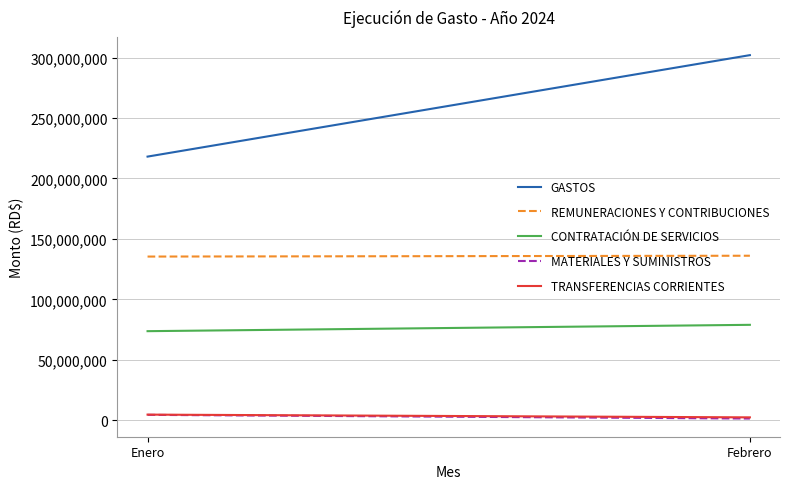

Rank the categories by MATERIALES Y SUMINISTROS value from lowest to highest.

Febrero, Enero